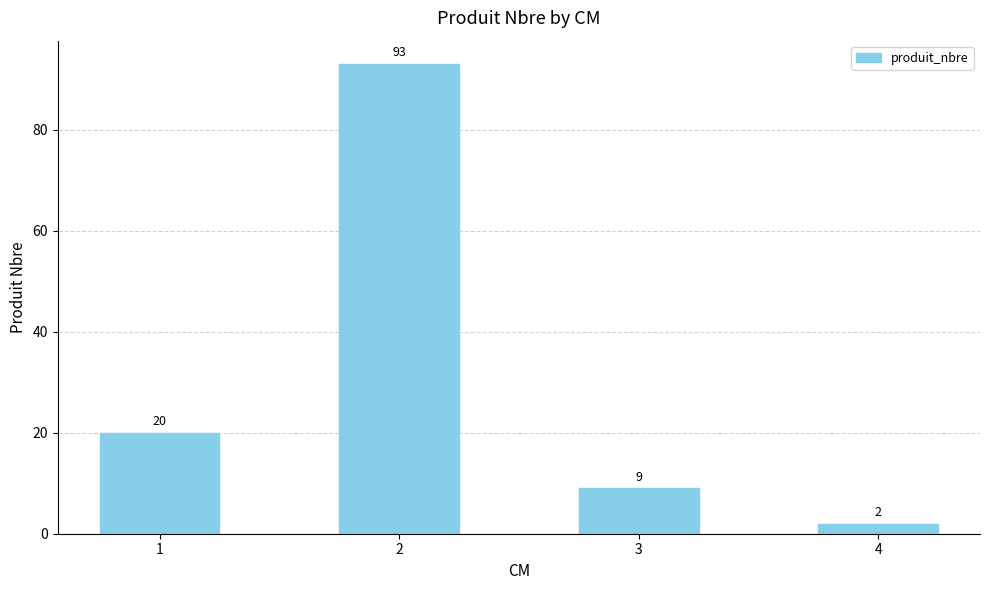

What is the value of the 3rd bar from the left?

9